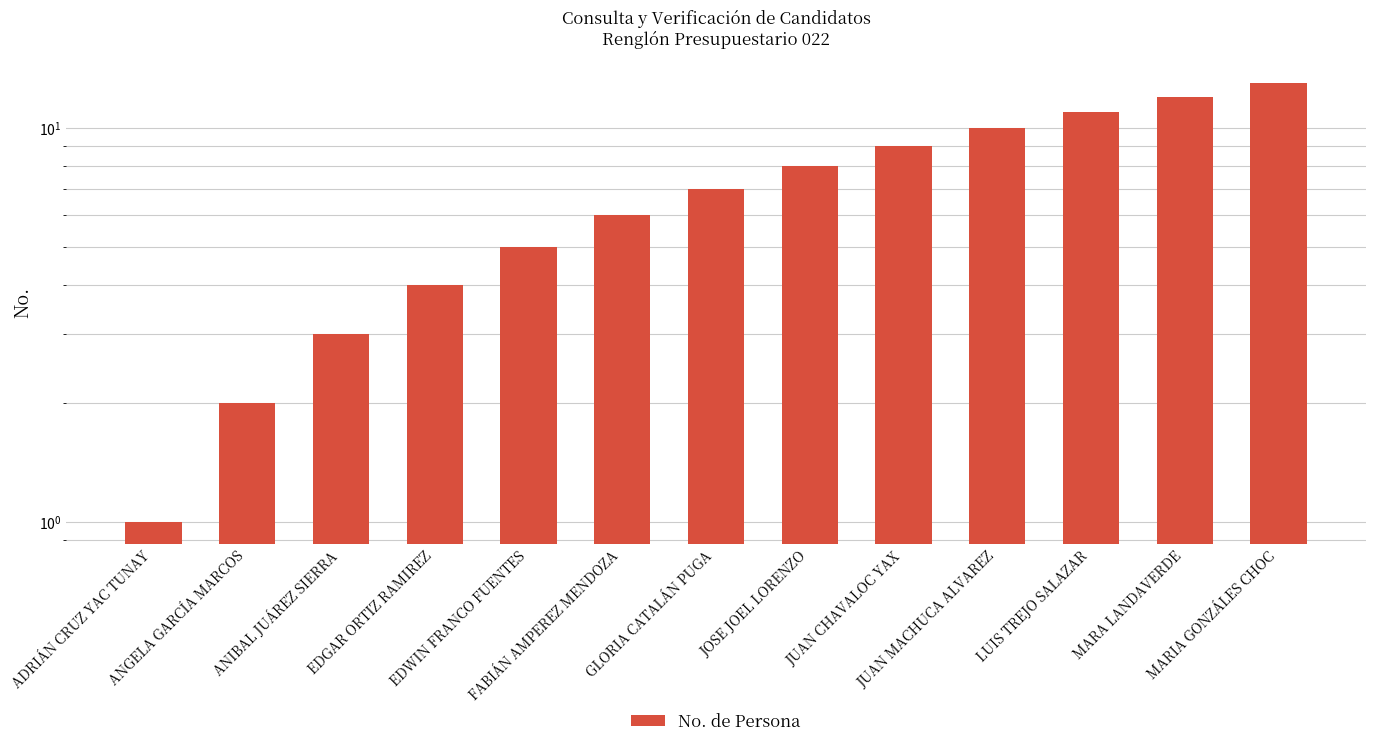

How many bars are there in total?

13